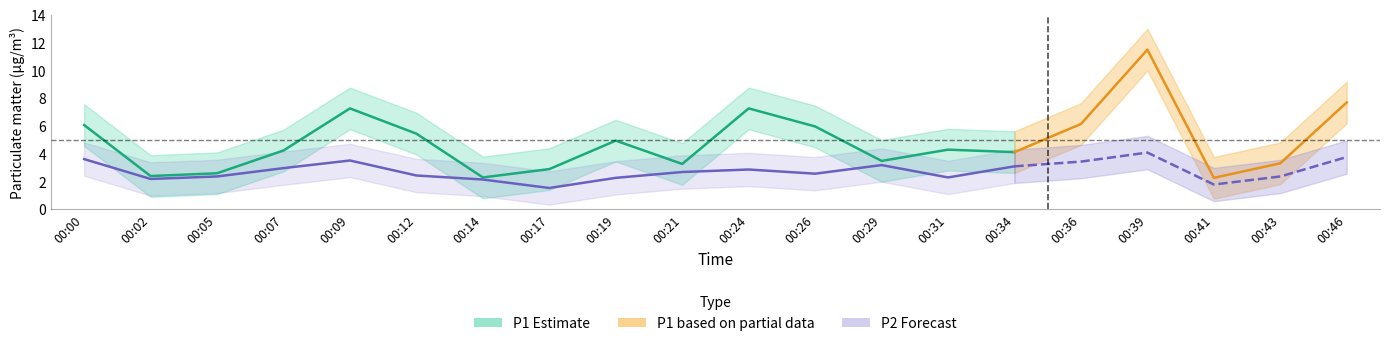

Reading left to right, what are all the values shown in this chart?

P1: 6.0	2.4	2.6	4.2	7.2	5.4	2.3	2.9	4.9	3.2	7.2	6.0	3.5	4.3	4.1	6.1	11.5	2.2	3.3	7.7
P2: 3.6	2.2	2.4	3.0	3.5	2.4	2.1	1.5	2.2	2.7	2.9	2.5	3.2	2.3	3.1	3.4	4.1	1.8	2.4	3.8